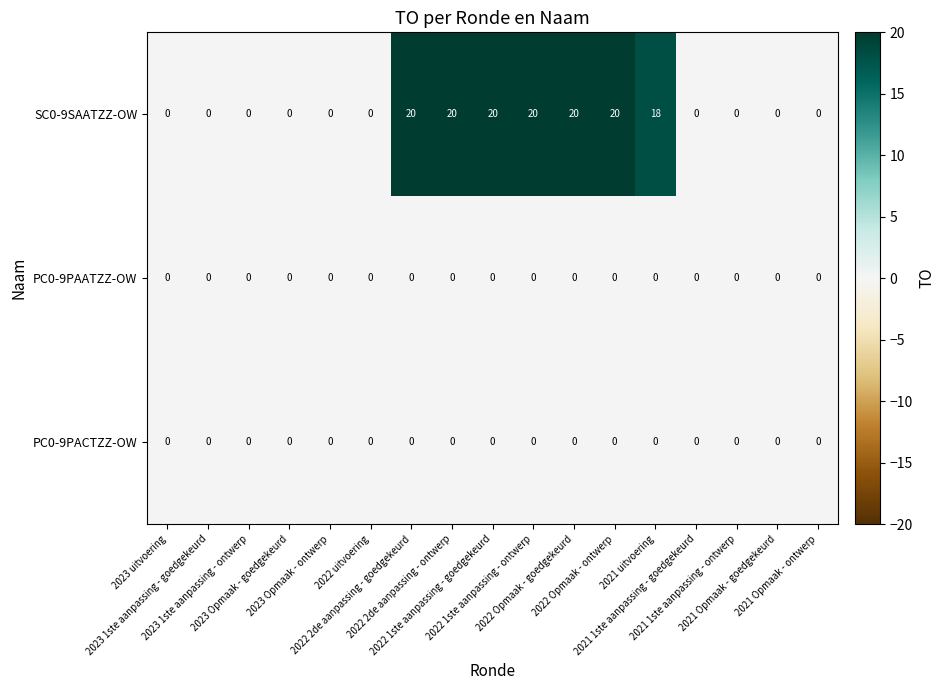

Between 2021 uitvoering and 2021 Opmaak - goedgekeurd, which series saw the biggest shift?

SC0-9SAATZZ-OW